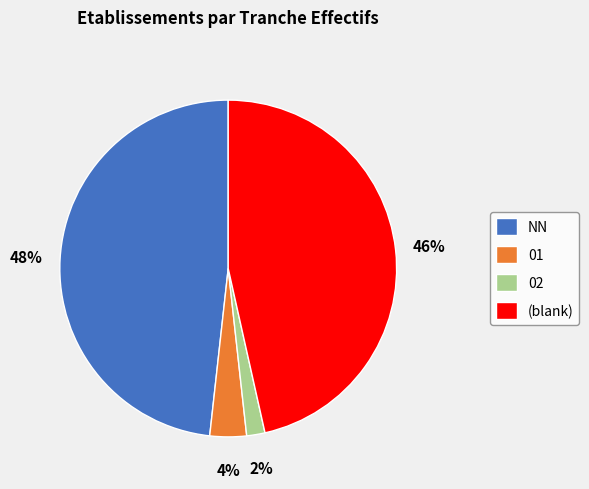

Combined, do 02 and (blank) account for over 50%?

No